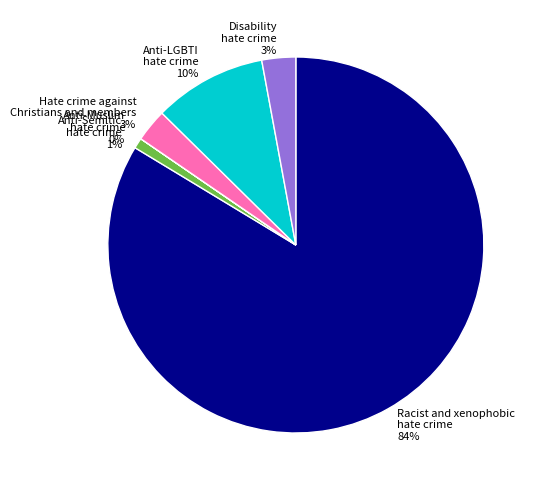

To the nearest percent, what is the average slice percentage?

17%